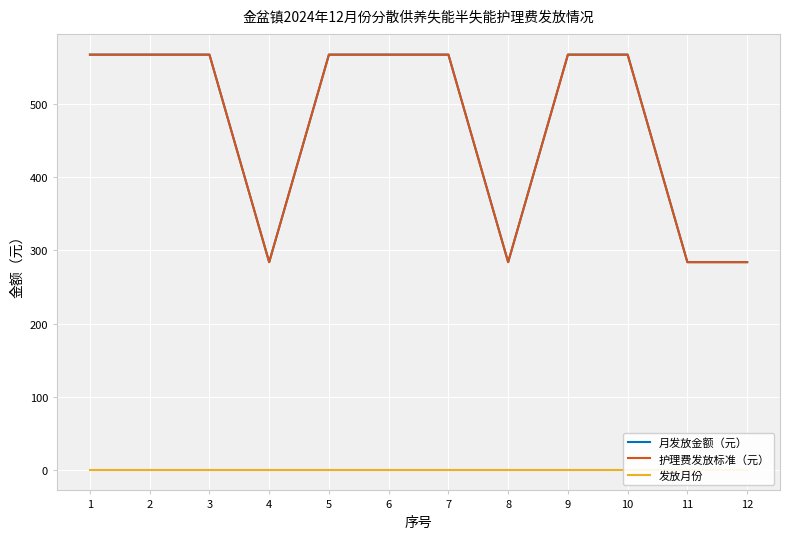

What is the sum of the 护理费发放标准（元） values at 10 and 2?

1134